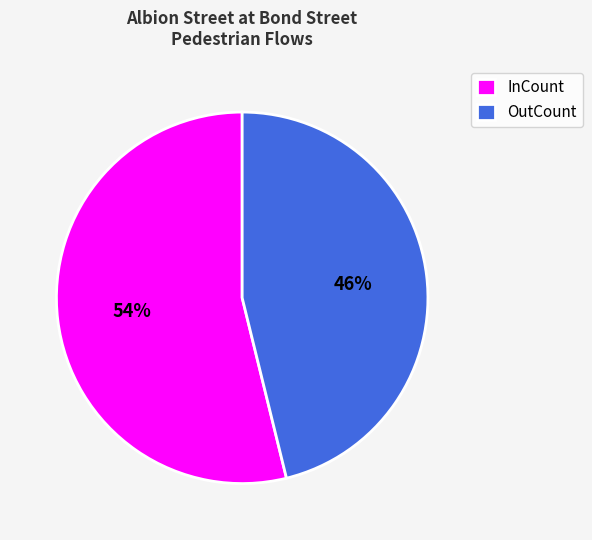

Rank the categories by value from lowest to highest.

OutCount, InCount